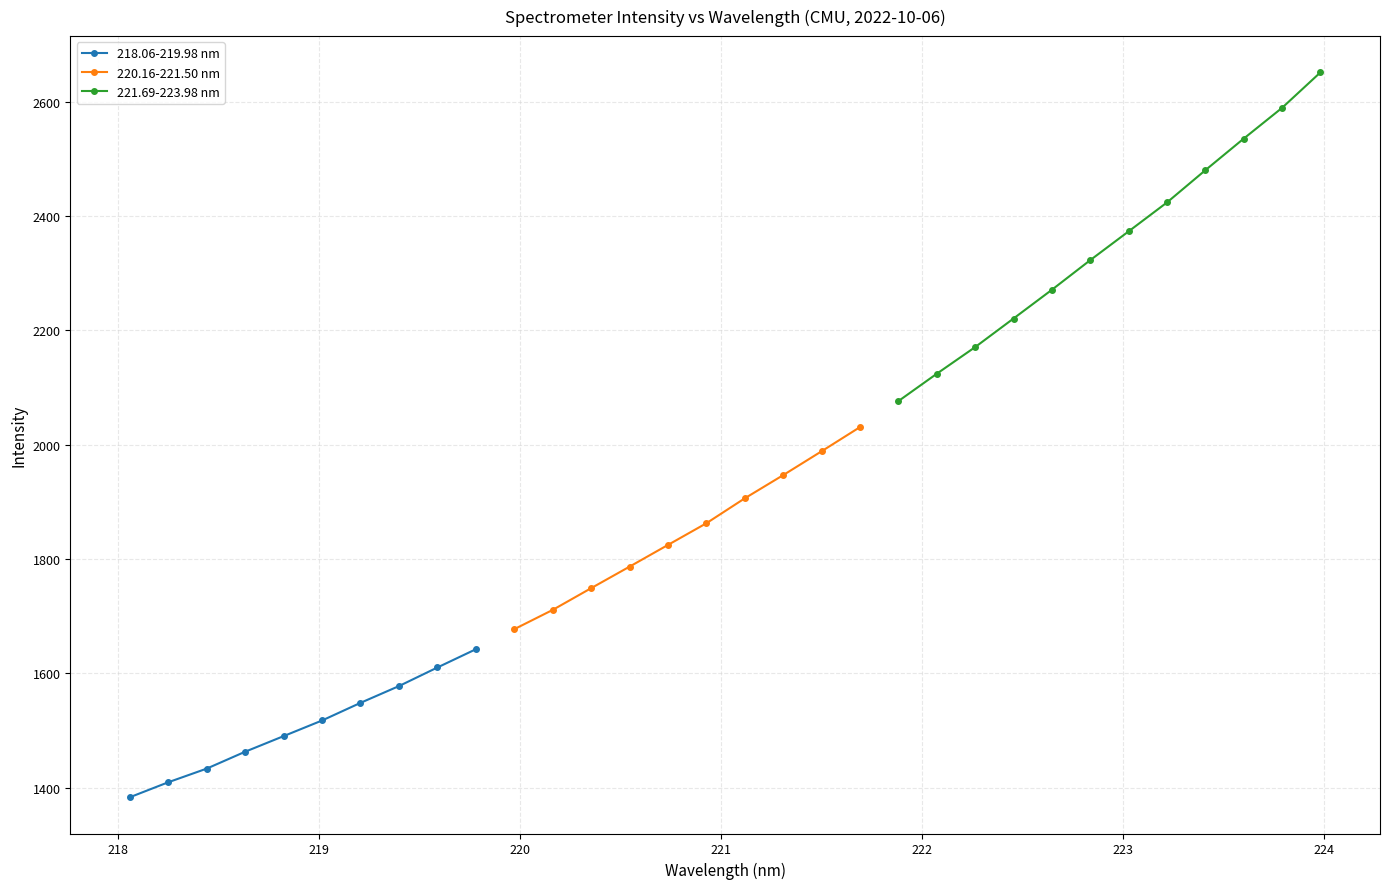

True or false: 218.06-219.98 nm has more than 2 interior local peaks.

False